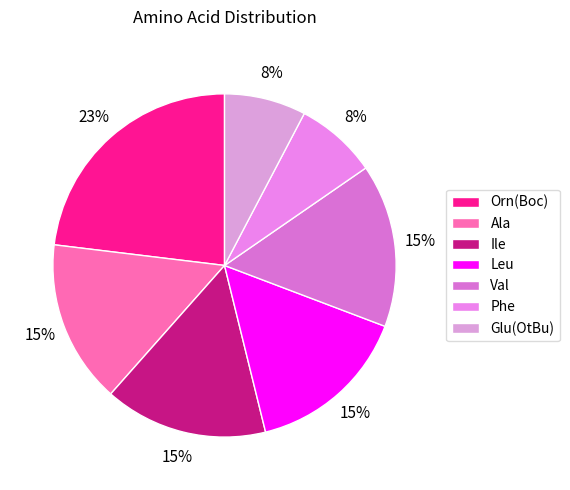

What is the ratio of the value at Ala to the value at Orn(Boc)?

0.7